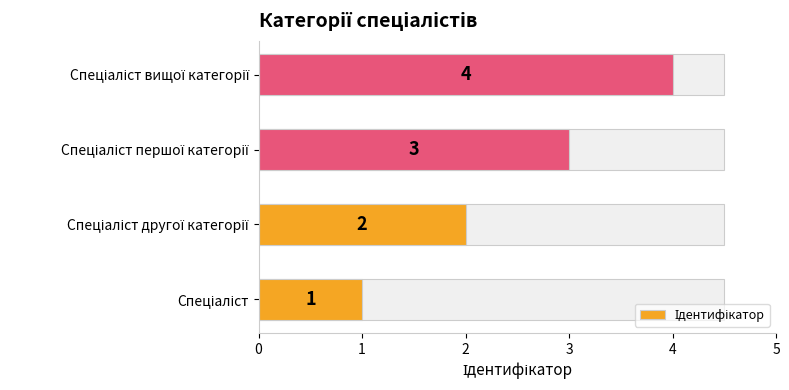

Between Спеціаліст другої категорії and Спеціаліст вищої категорії, which is larger?

Спеціаліст вищої категорії